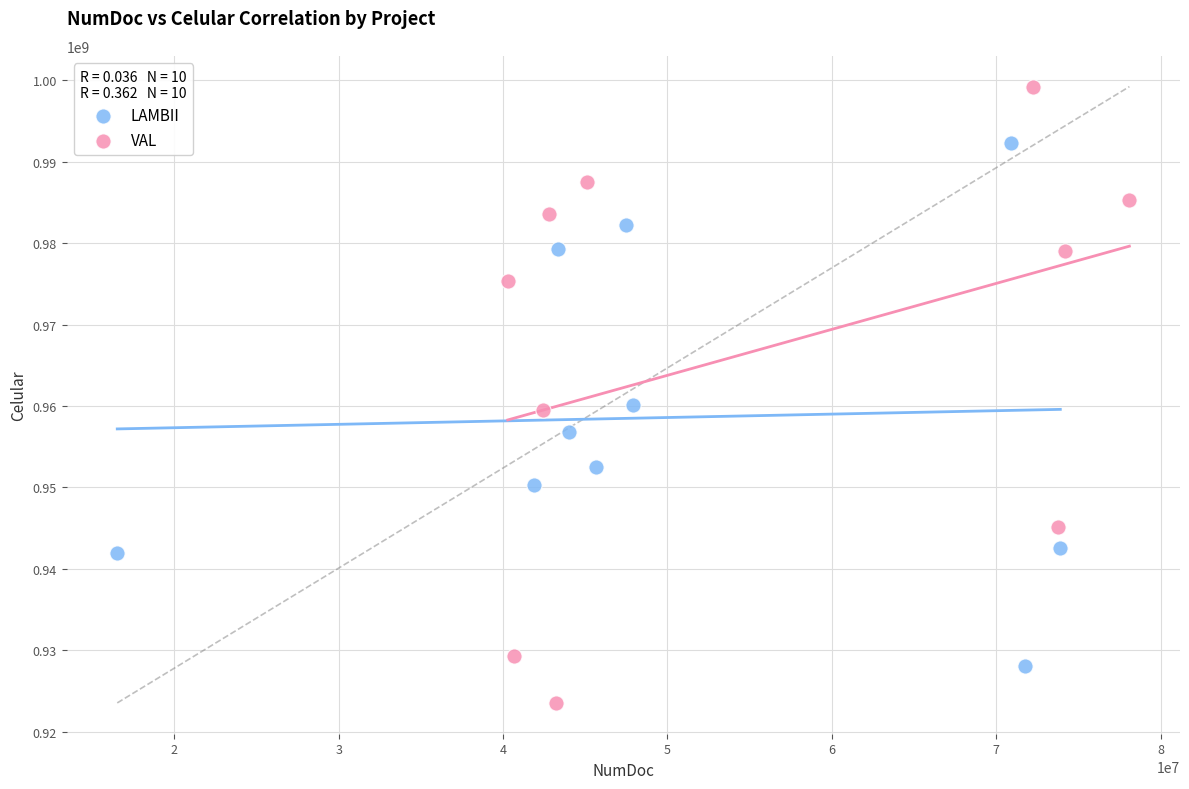

Which series reaches the maximum Y coordinate?

VAL